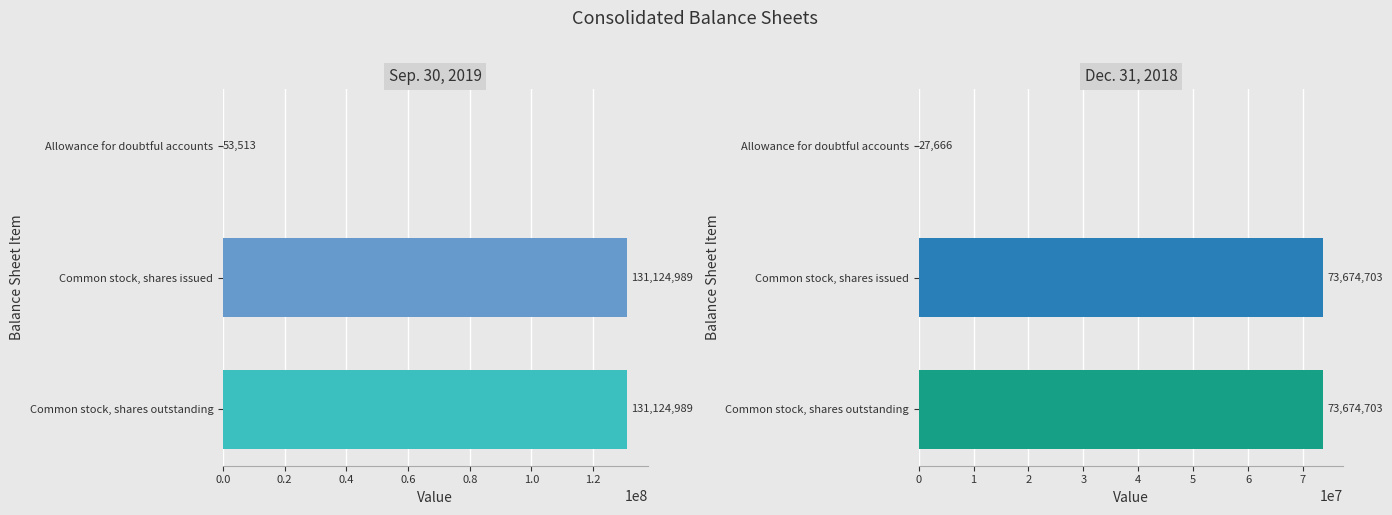

What is the average value of the Sep. 30, 2019 series?

87434497